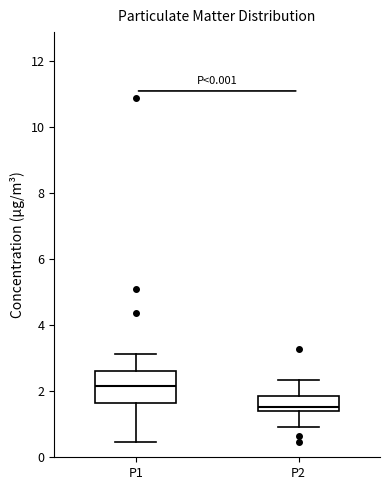

Which box's median line is the lowest?

P2